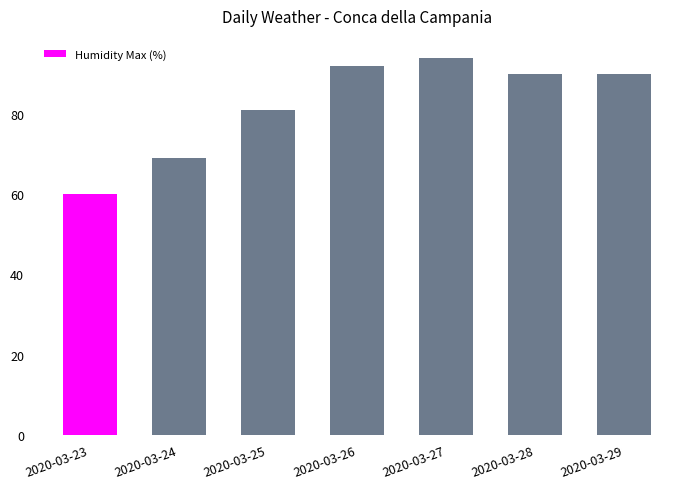

Where is the data nearest to the value 77?

2020-03-25